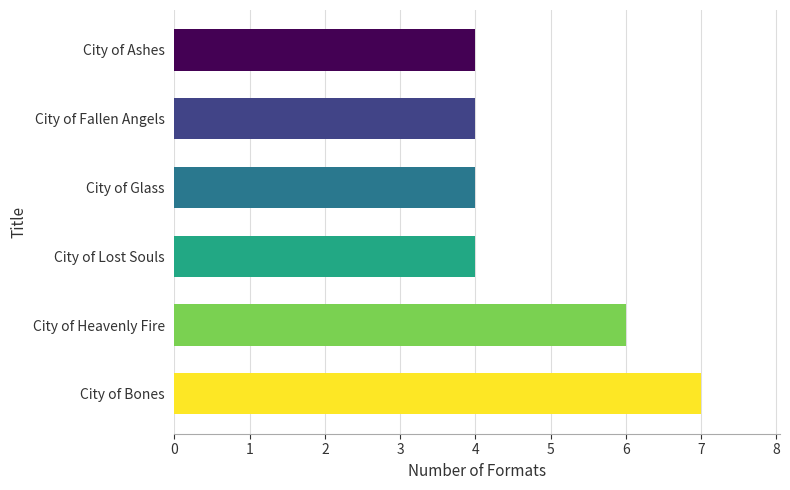

Is it true that the value at City of Fallen Angels is 4?

True